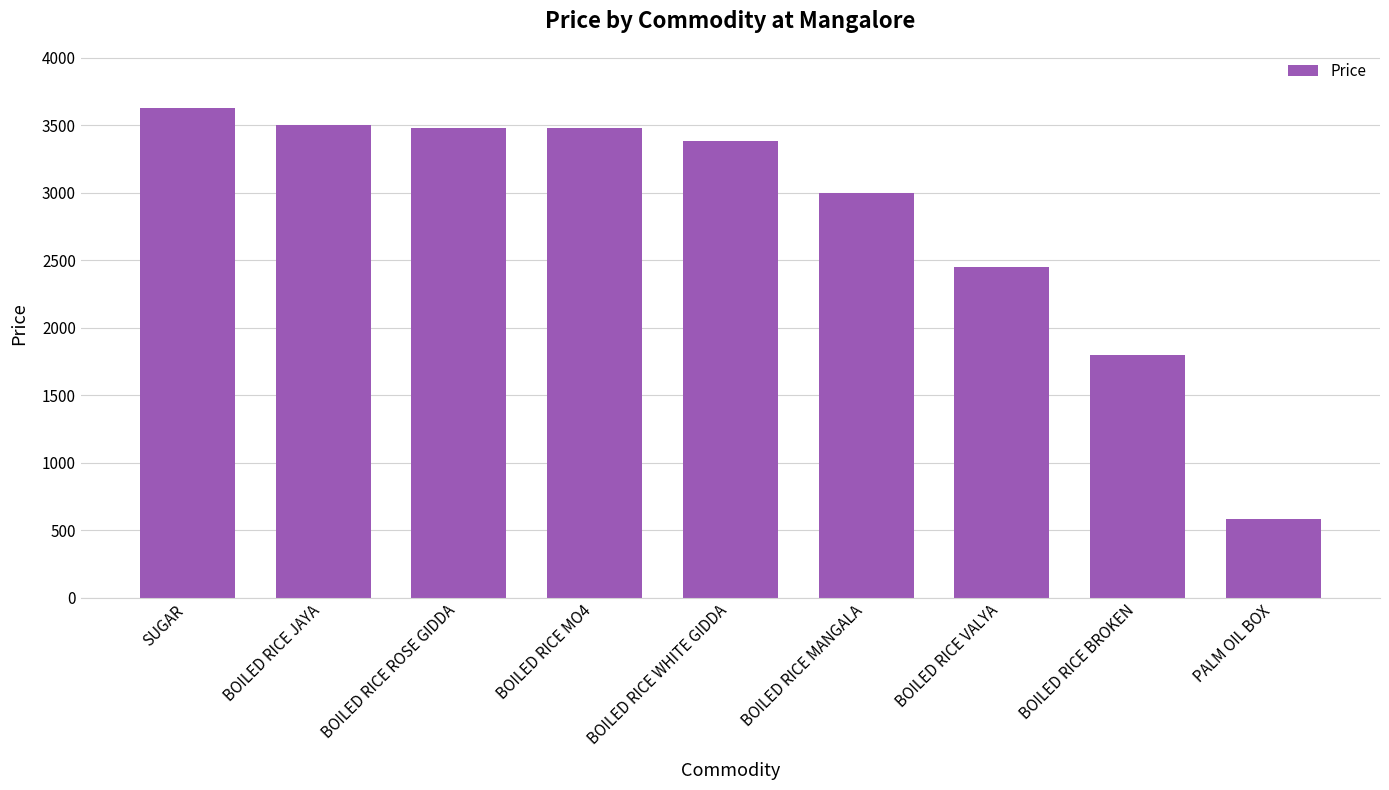

What is the average value?

2812